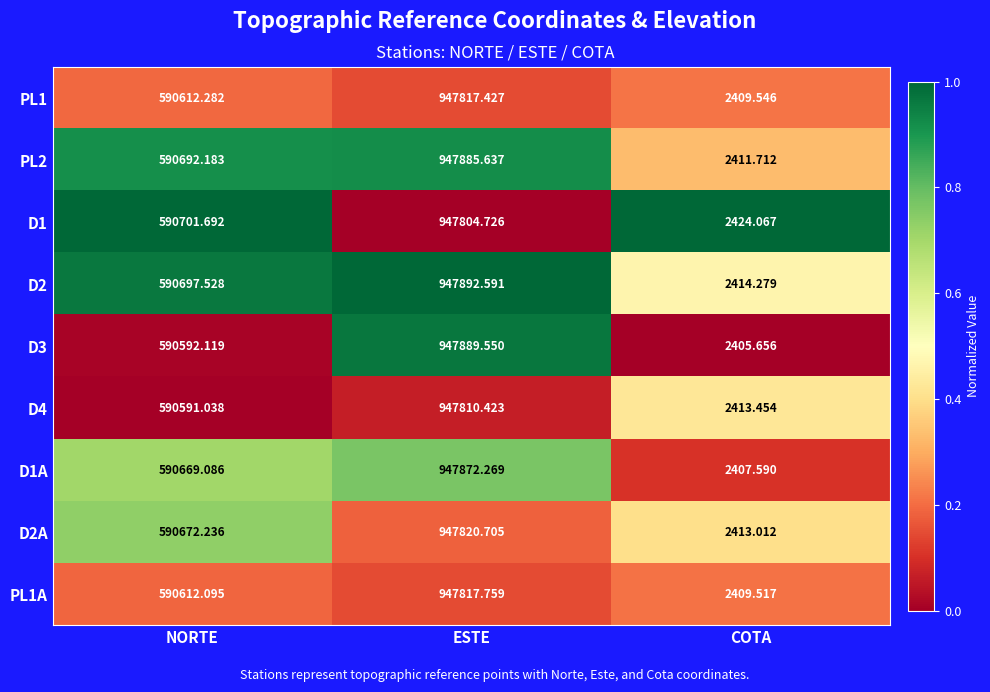

At which label is PL1 closest to 475113?

NORTE